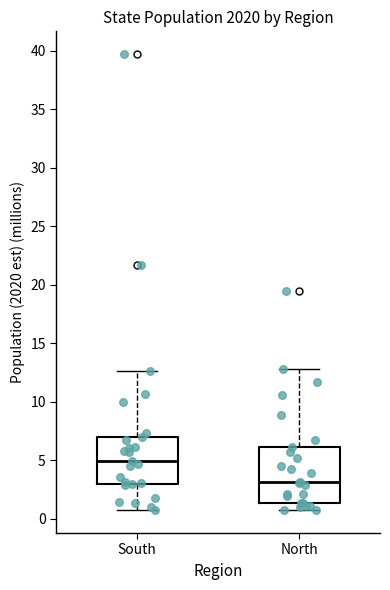

Reading left to right, transcribe this box plot: for each box, give where its median line is, the range the box spans, and where its two whiskers end, as read against the y-axis. The values are not printed on the chart, so give them approximately, as read against the axis.

South: median 5.0, box 3.0 to 7.0, whiskers 0.5 to 12.5
North: median 3.0, box 1.5 to 6.0, whiskers 1.0 to 13.0